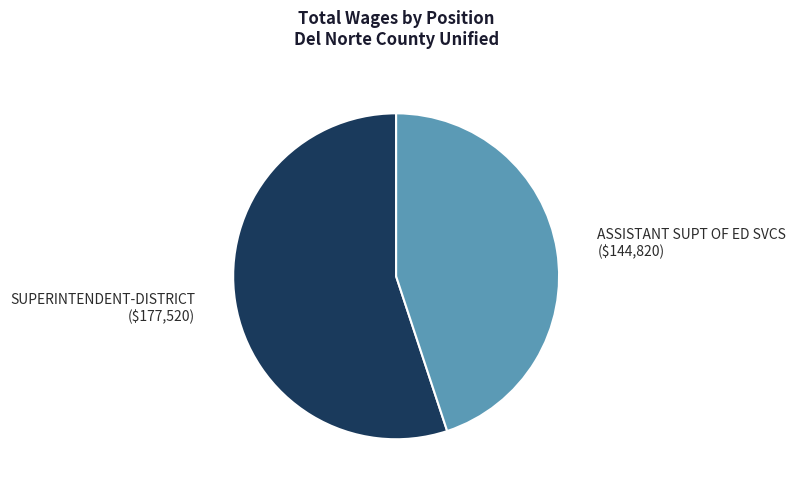

Is there any slice that represents more than half of the pie?

Yes